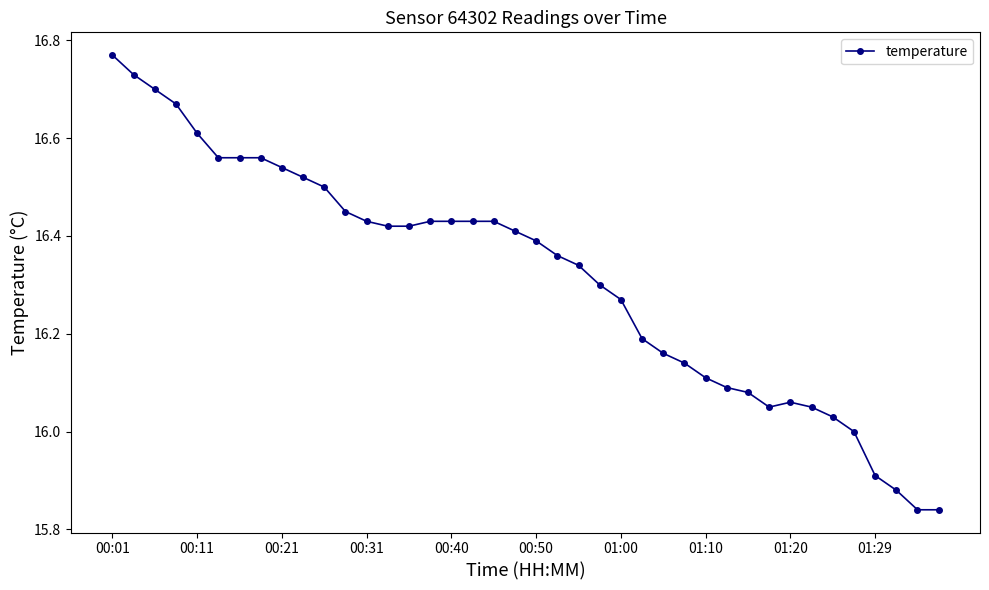

What is the sum of all values?

652.7